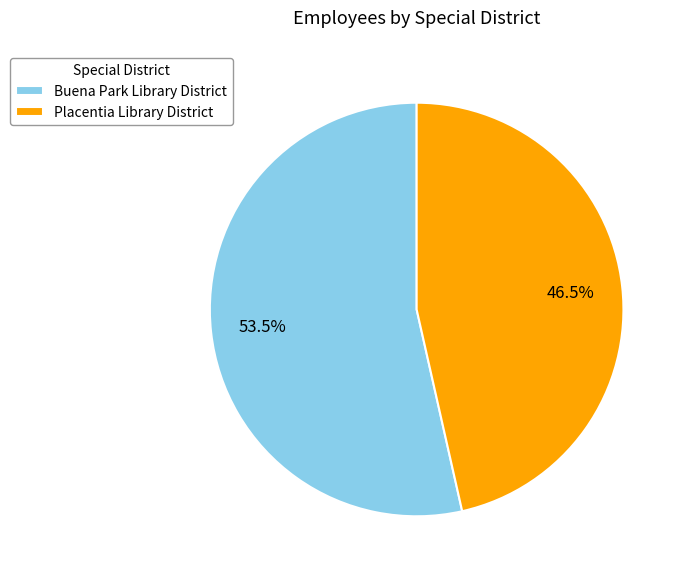

Count the number of slices in the pie.

2